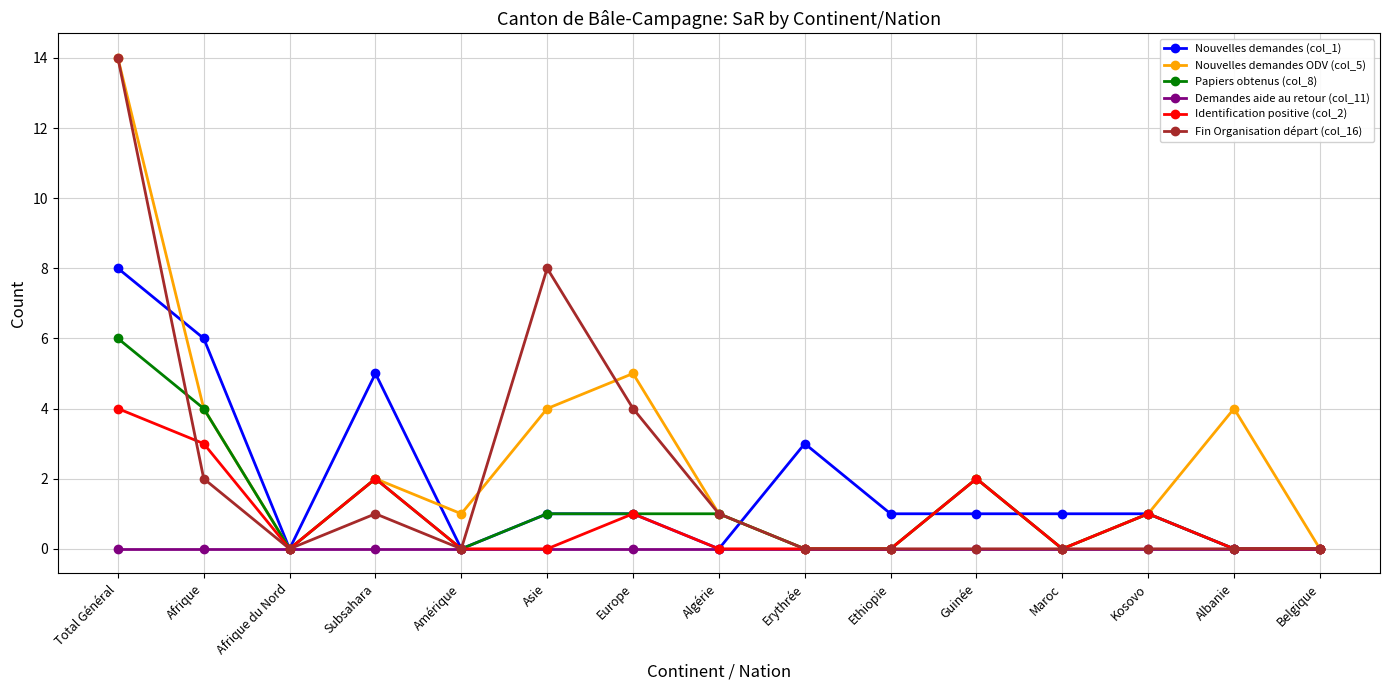

What are all the series names shown in the legend?

Nouvelles demandes (col_1), Nouvelles demandes ODV (col_5), Papiers obtenus (col_8), Demandes aide au retour (col_11), Identification positive (col_2), Fin Organisation départ (col_16)